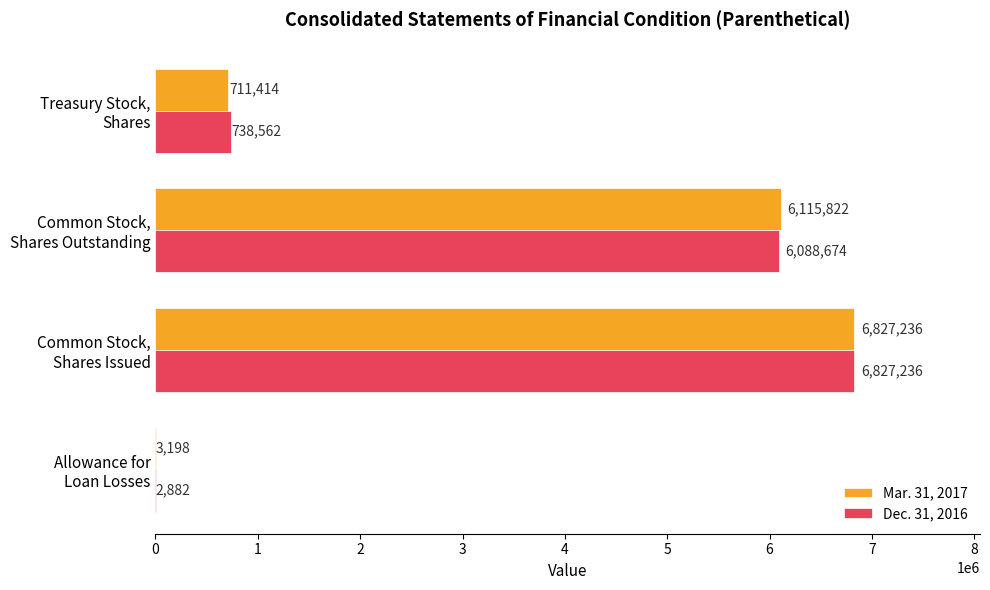

What is the sum of all Mar. 31, 2017 values?

13657670